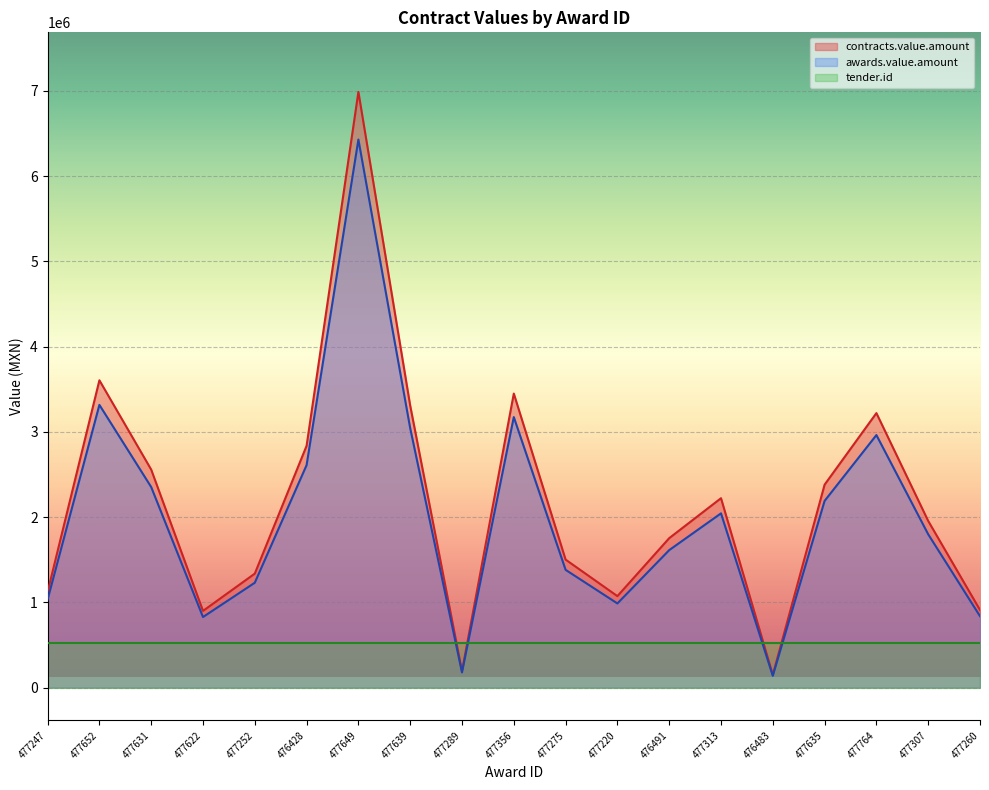

At which label is awards.value.amount closest to 3283208?

477652